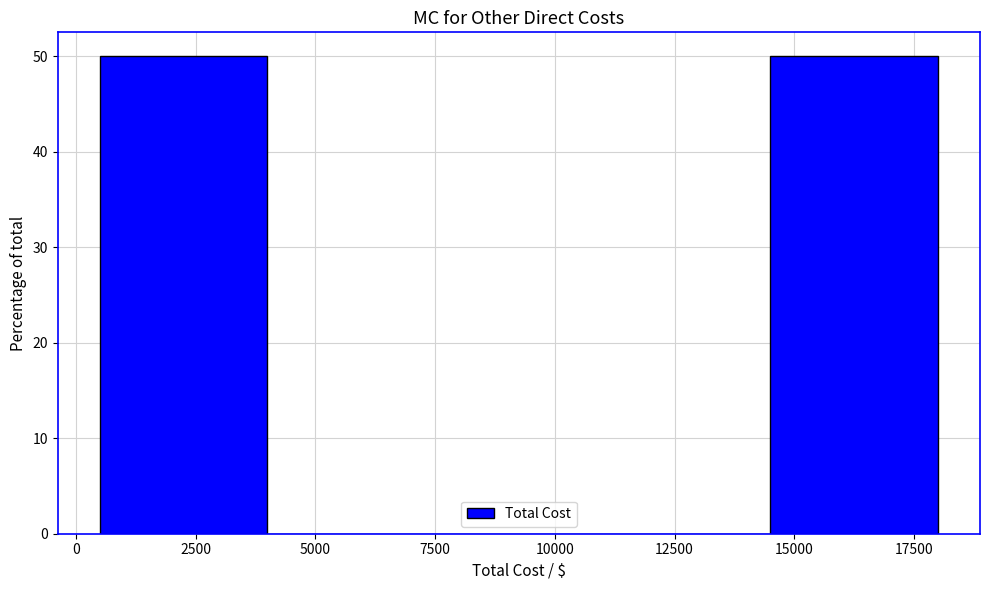

Reading left to right, transcribe this chart: for each bar, give the range it covers on the x-axis and its height. The values are not printed on the chart, so give them approximately, as read against the axis.

500 to 4000: 50
4000 to 7500: 0
7500 to 11000: 0
11000 to 14500: 0
14500 to 18000: 50